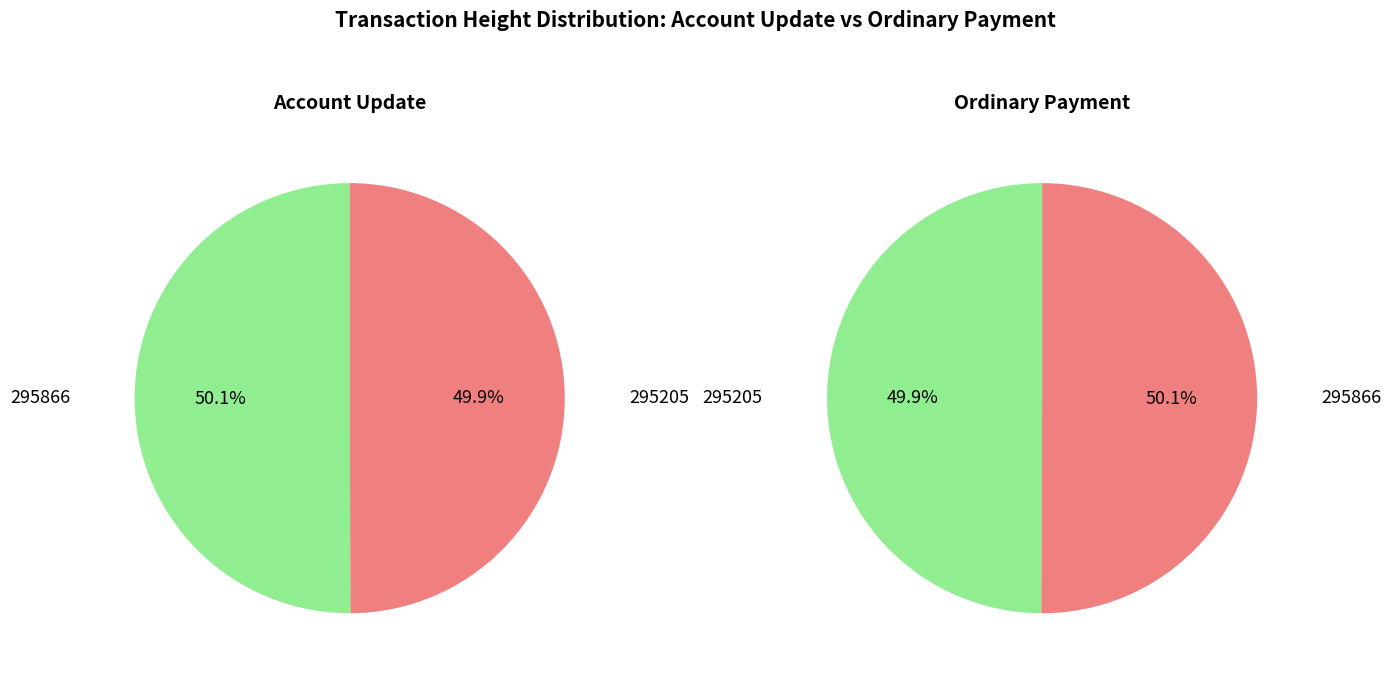

To the nearest percent, what percentage of the pie is 295866?

50%